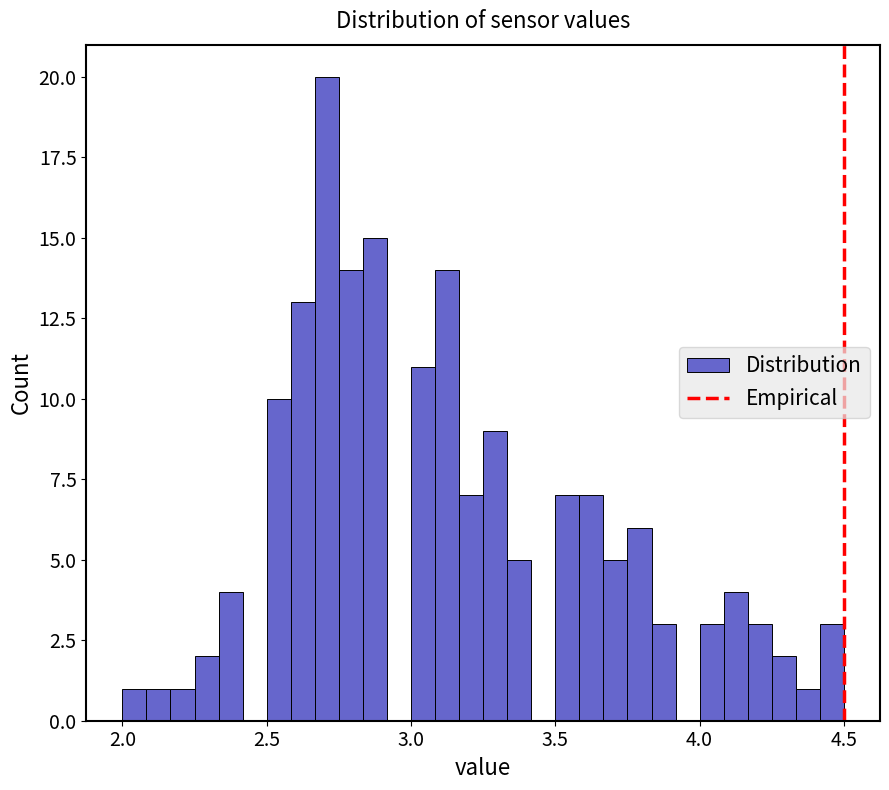

Around what value on the x-axis is the tallest bar? Give the approximate position of its centre, as read against the axis.

2.70